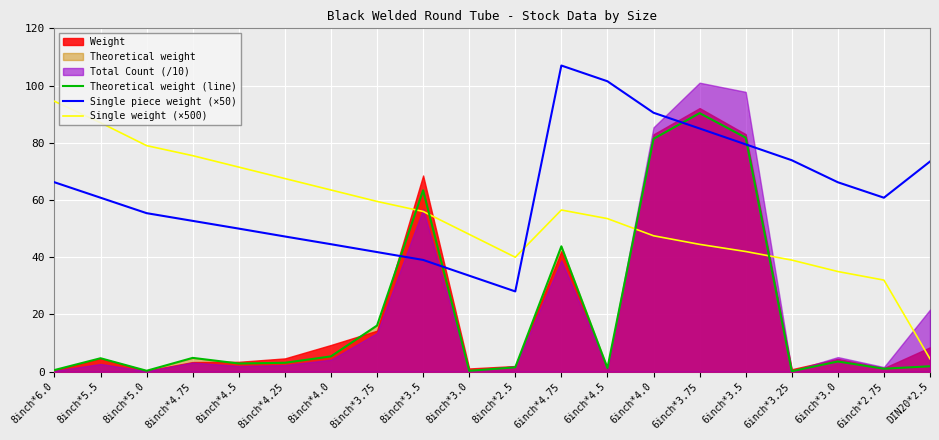

At which category does Single piece weight (×50) reach its first local valley?

8inch*2.5